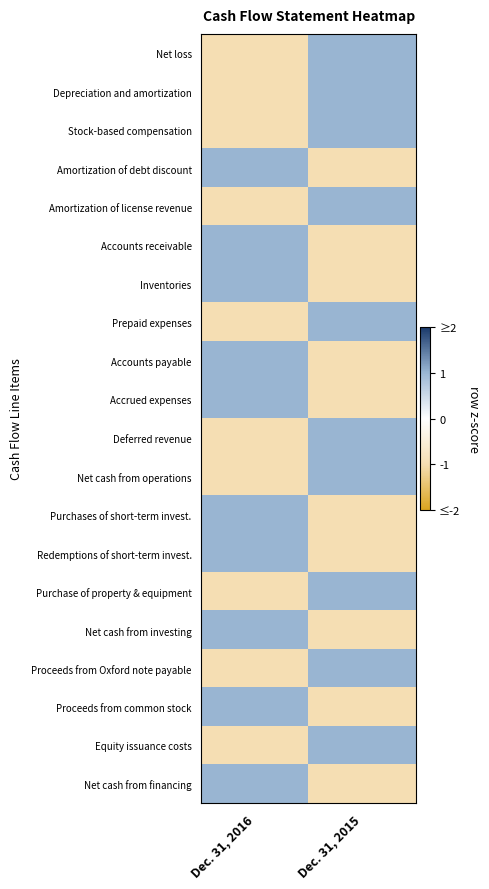

What is the spread (max minus min) of values at Dec. 31, 2015?

2